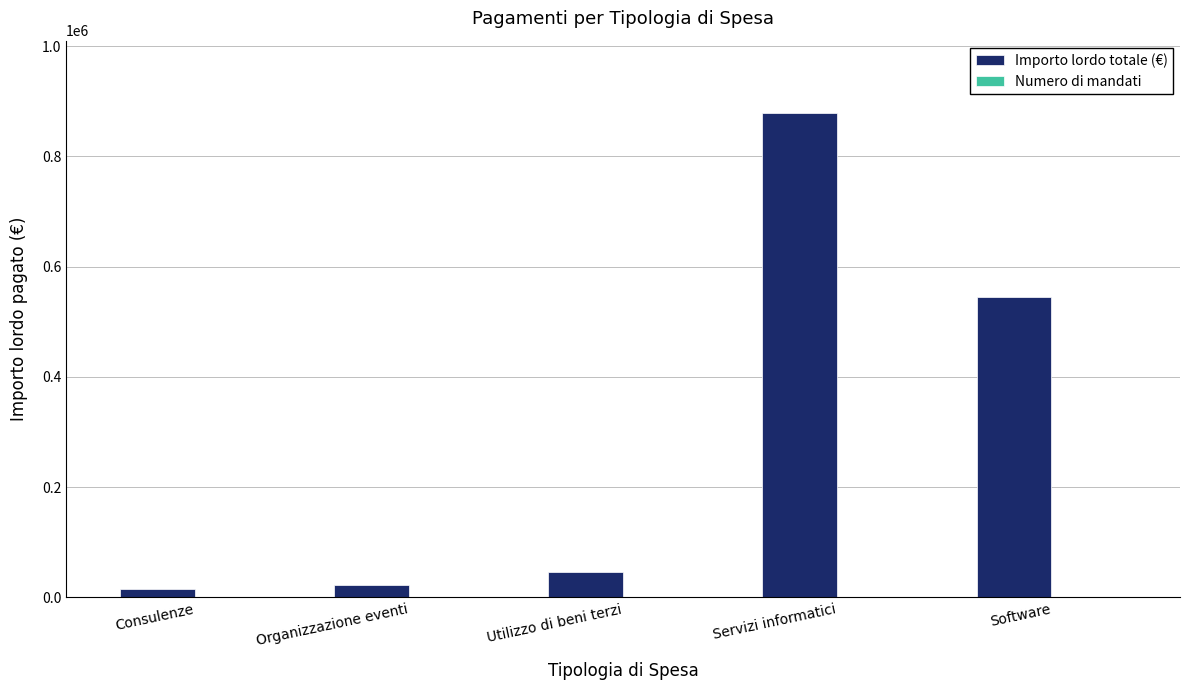

Which series has the largest total across all categories?

Importo lordo totale (€)